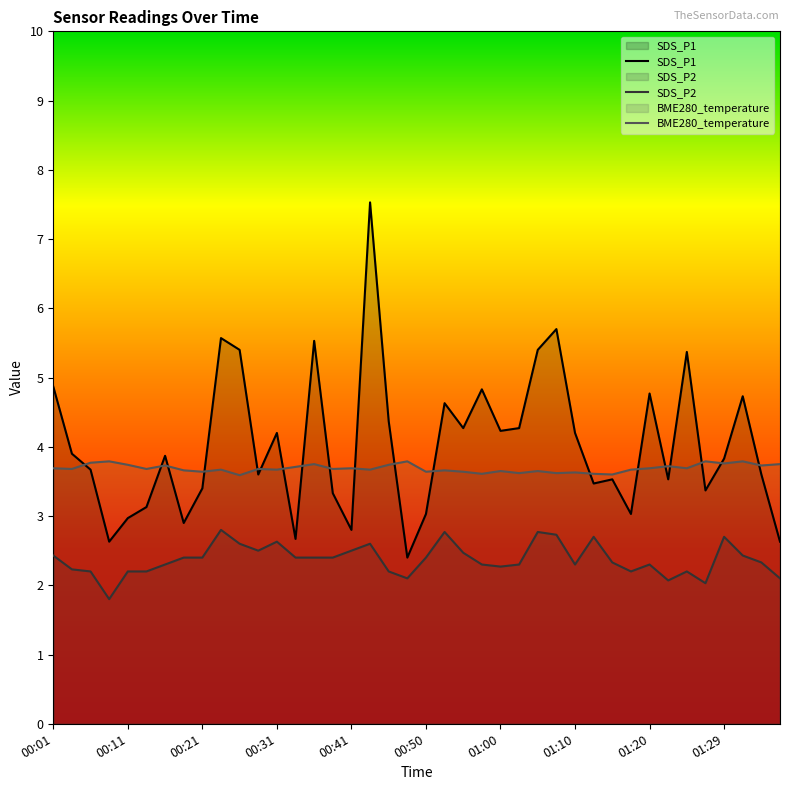

What is the label of the 3rd point from the right?

01:32